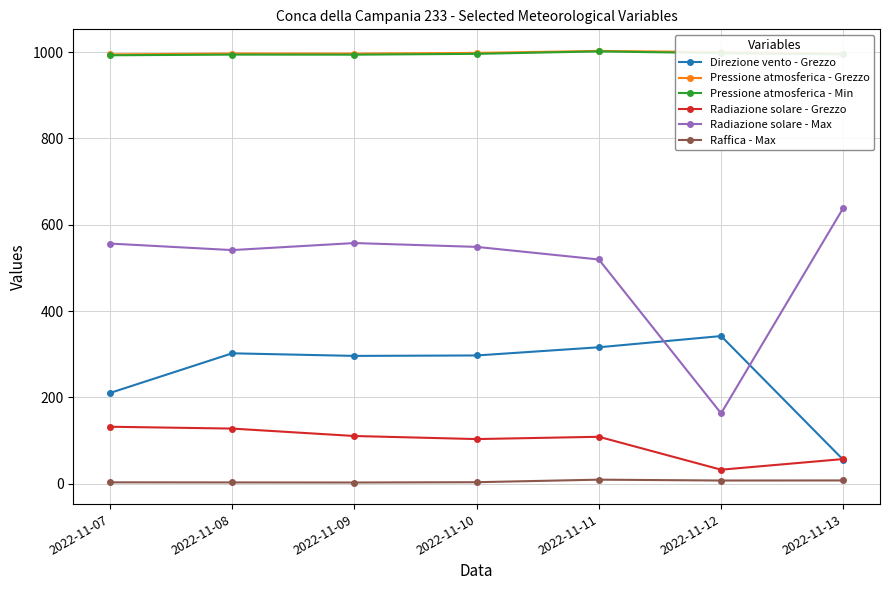

True or false: Radiazione solare - Max and Pressione atmosferica - Grezzo intersect in this chart.

False